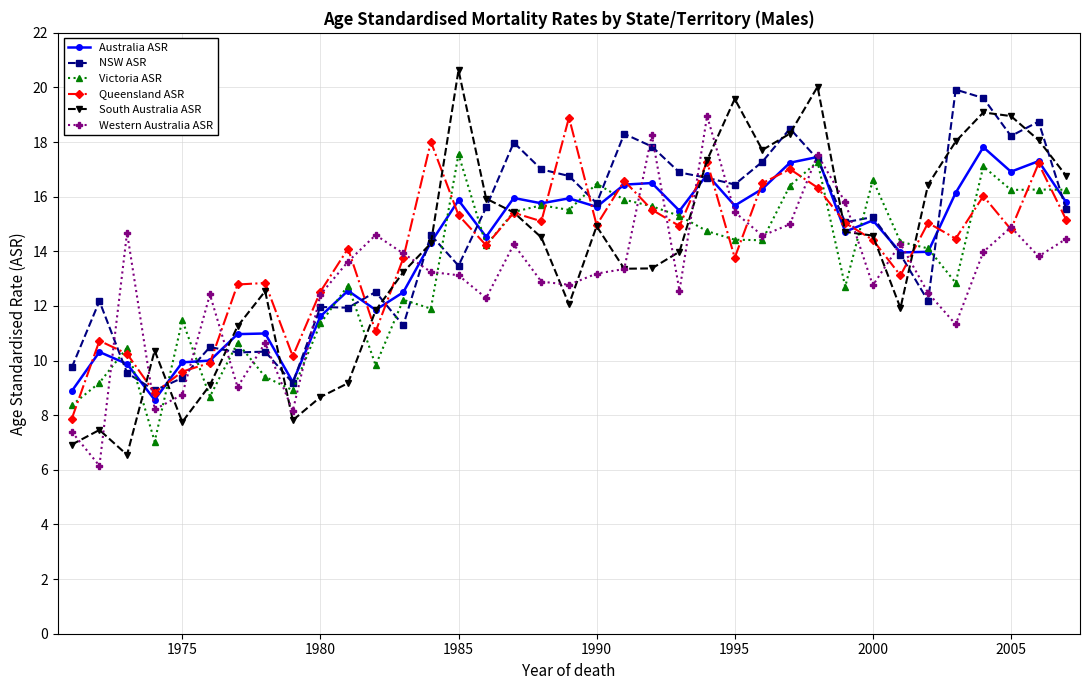

What is the value of the NSW ASR point at the 5th from the left?

9.4